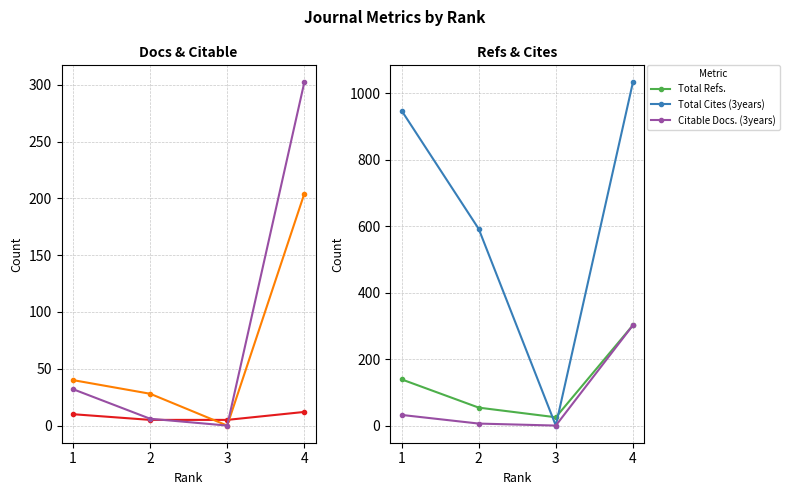

What is the greatest value displayed?

1033